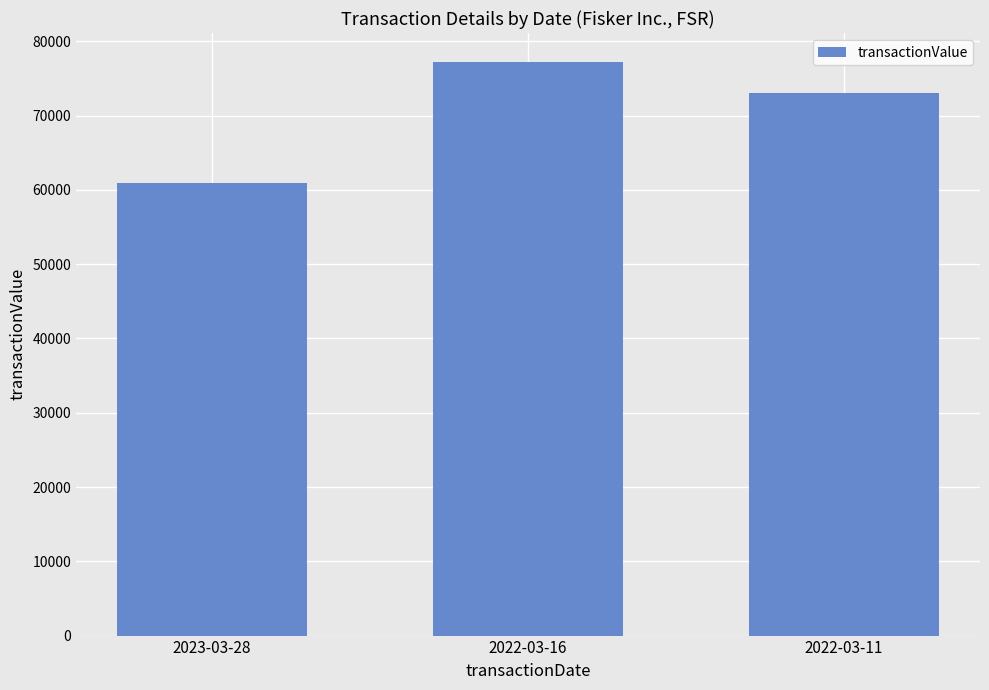

Read the value at 2022-03-16, to the nearest 50.

77250